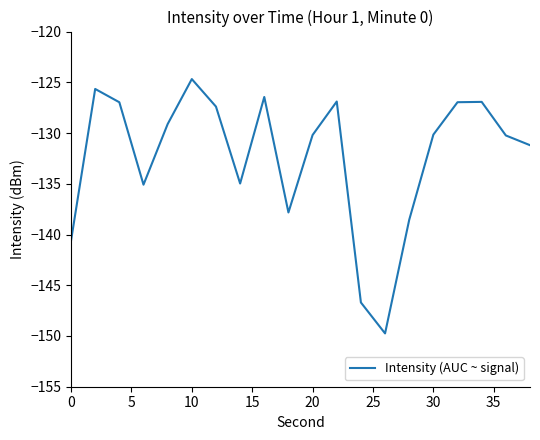

What is the smallest value displayed?

-149.7